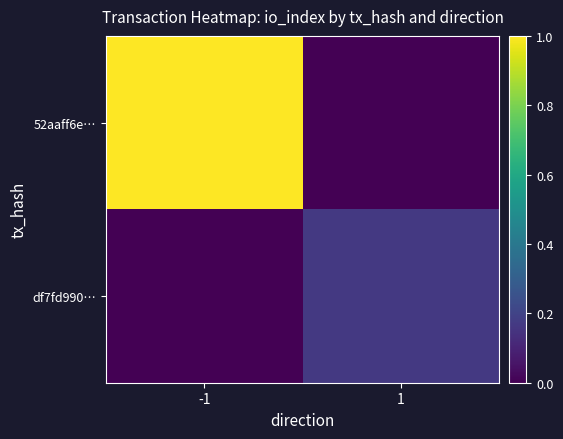

Which has a higher value, -1 or 1?

-1